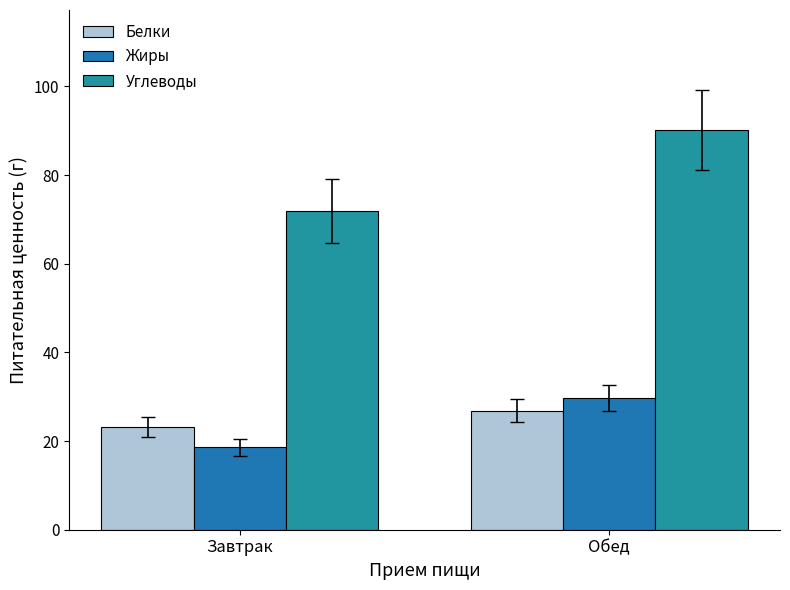

What is the spread (max minus min) of values at Завтрак?

53.4